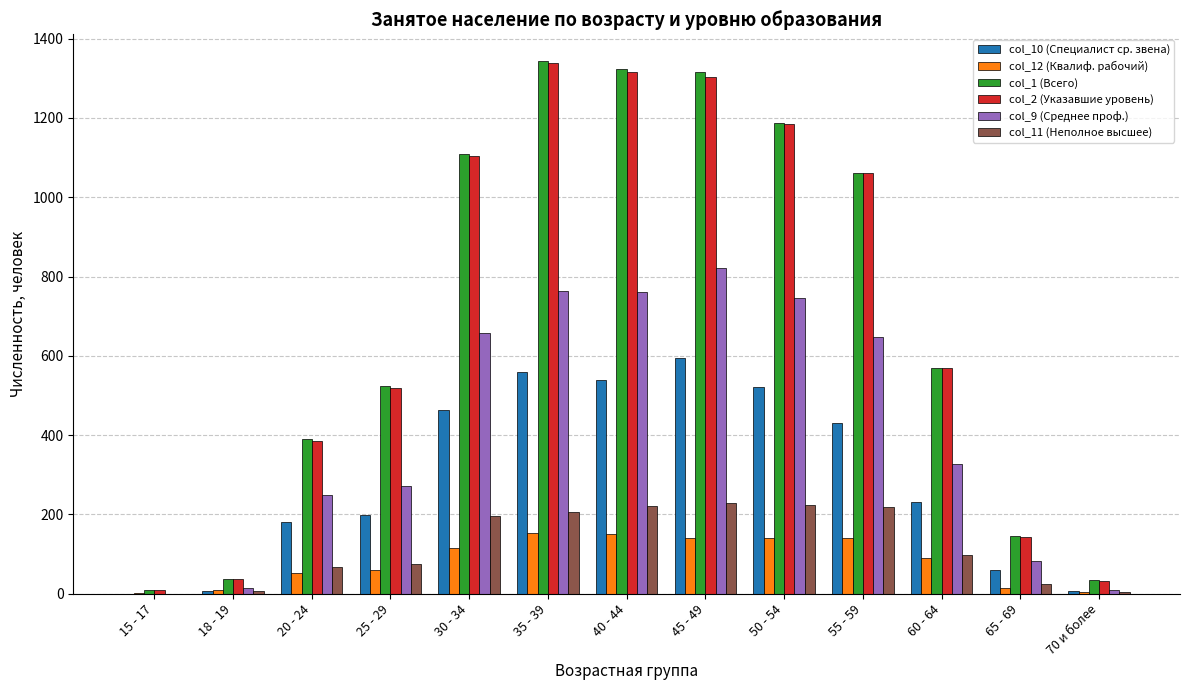

Count the number of data series in this chart.

6